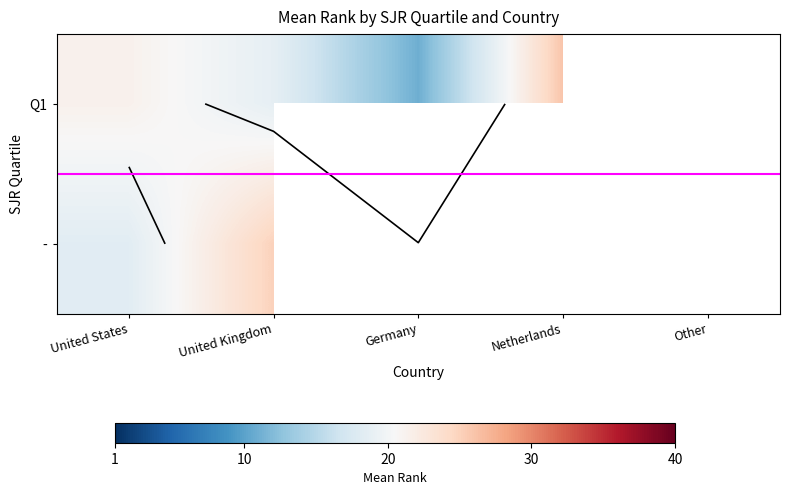

How many distinct data groups are displayed?

2